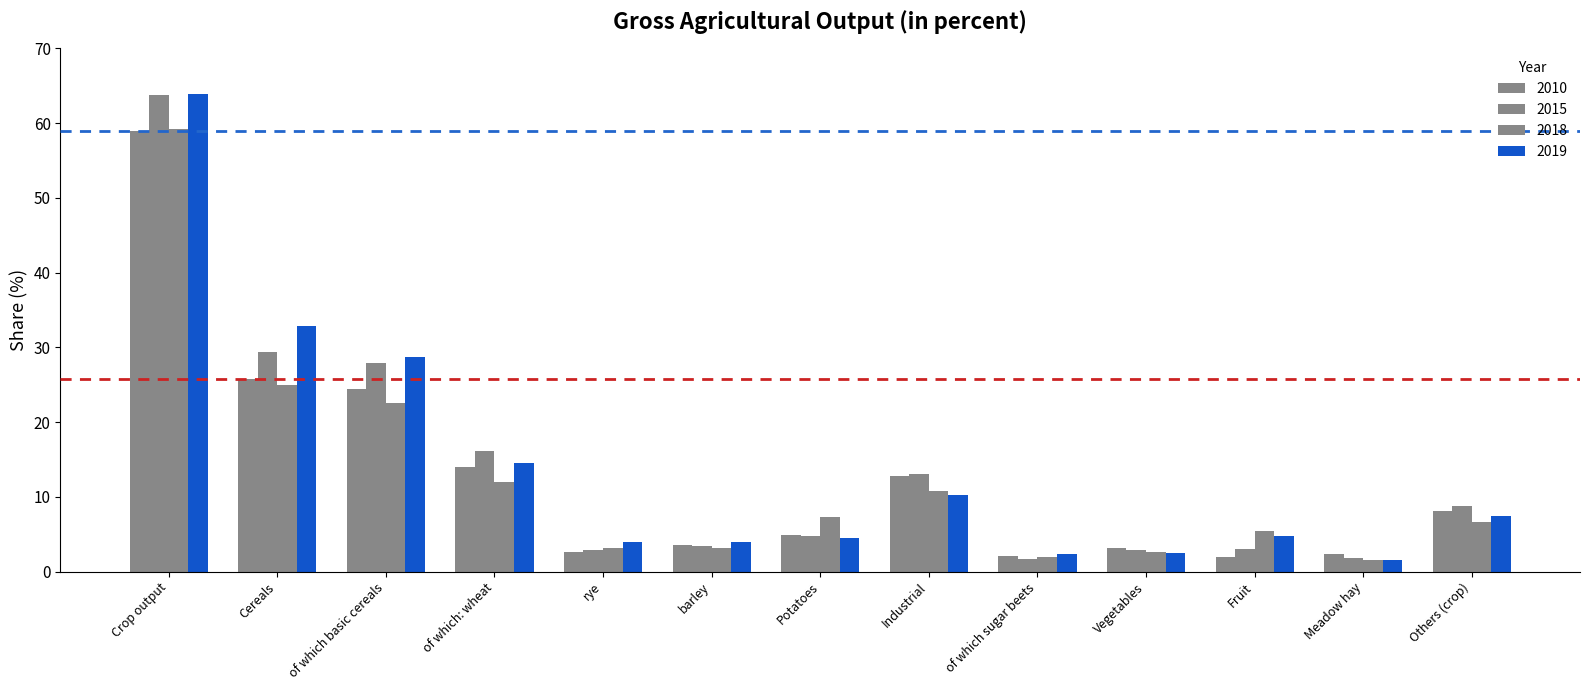

Where is 2015 nearest to the value 32?

Cereals